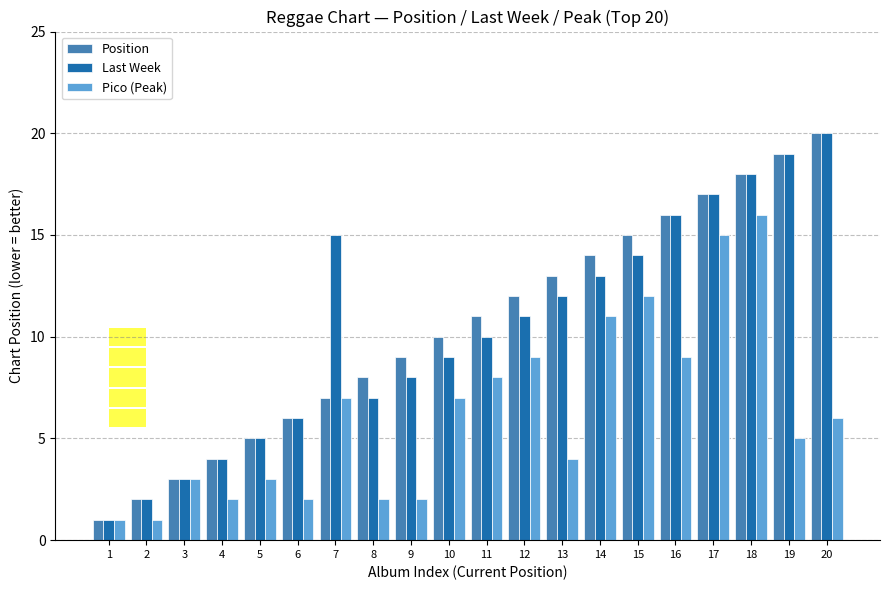

At which label does Last Week first exceed 11?

7